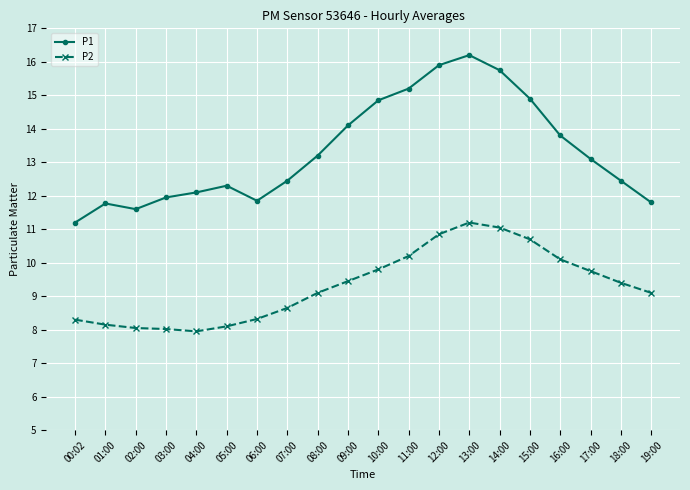

Where is the first local maximum for P1?

01:00